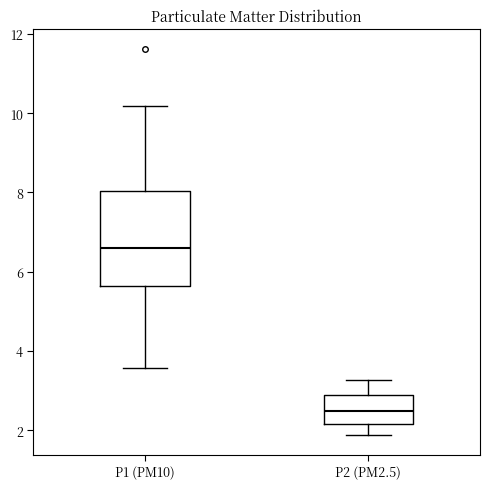

Where does the lower whisker of the box for P1 (PM10) end on the y-axis? The values are not printed on the chart, so give them approximately, as read against the axis.

3.6